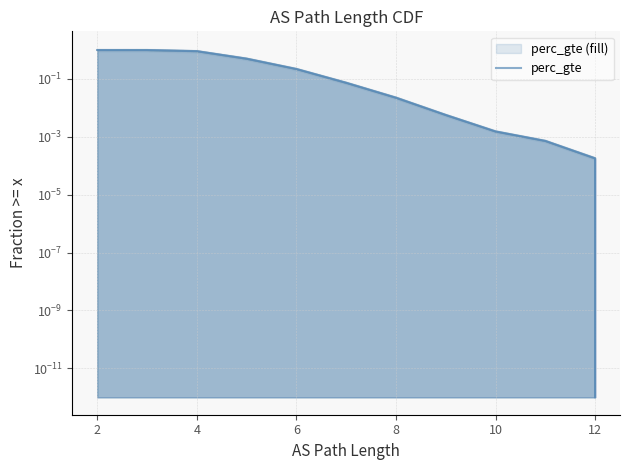

Which has a higher value, 8 or 10?

8